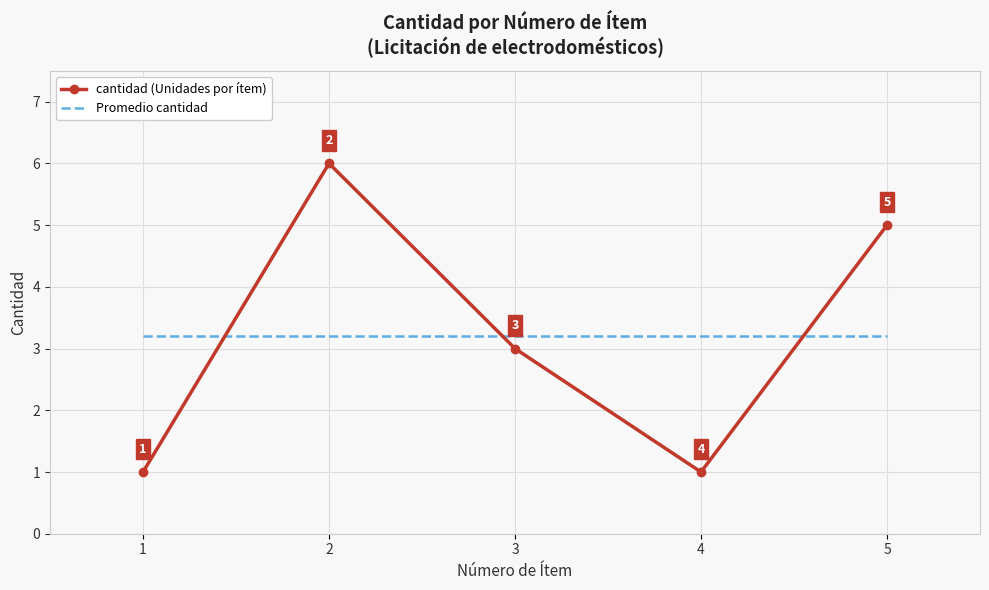

Is it true that cantidad (Unidades por ítem) equals 0.5 at 1?

False